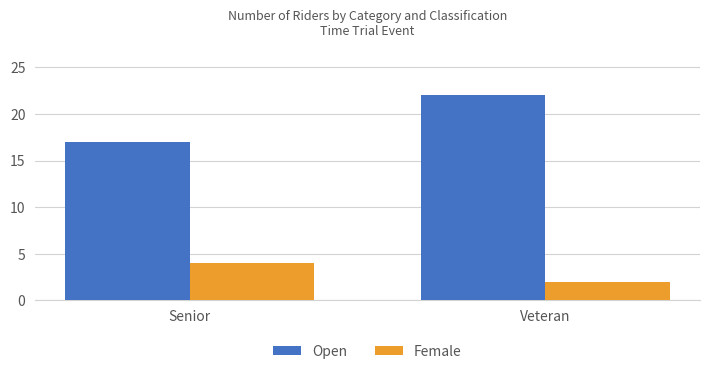

List the series in order of their peak value, lowest first.

Female, Open